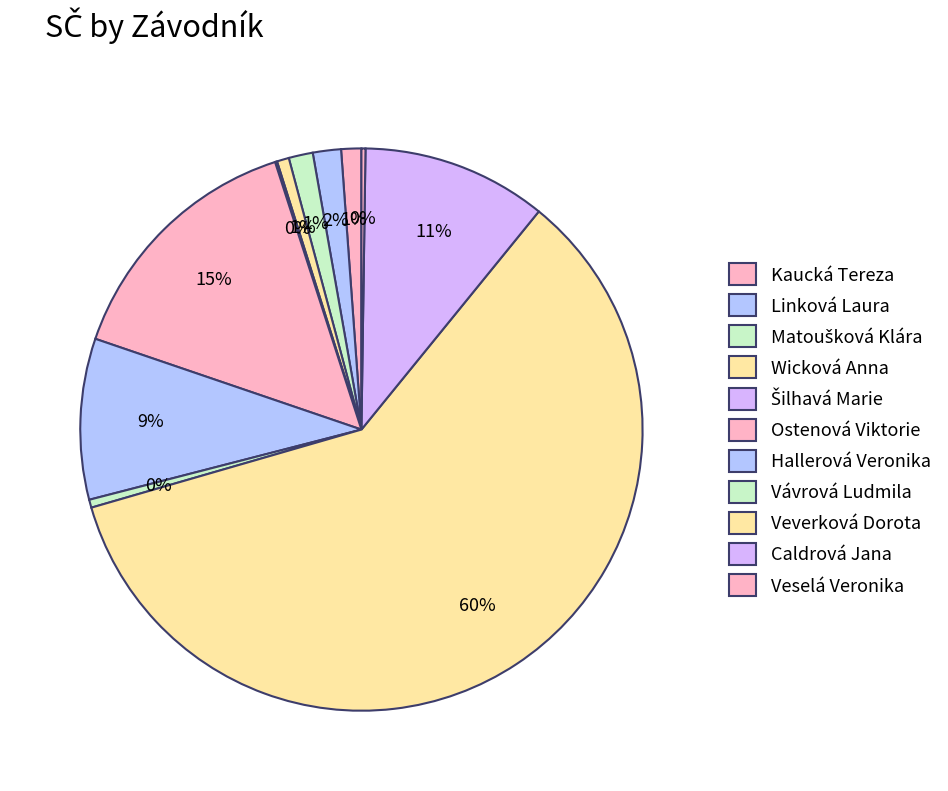

The Veverková Dorota slice represents 60% of the pie. True or false?

True